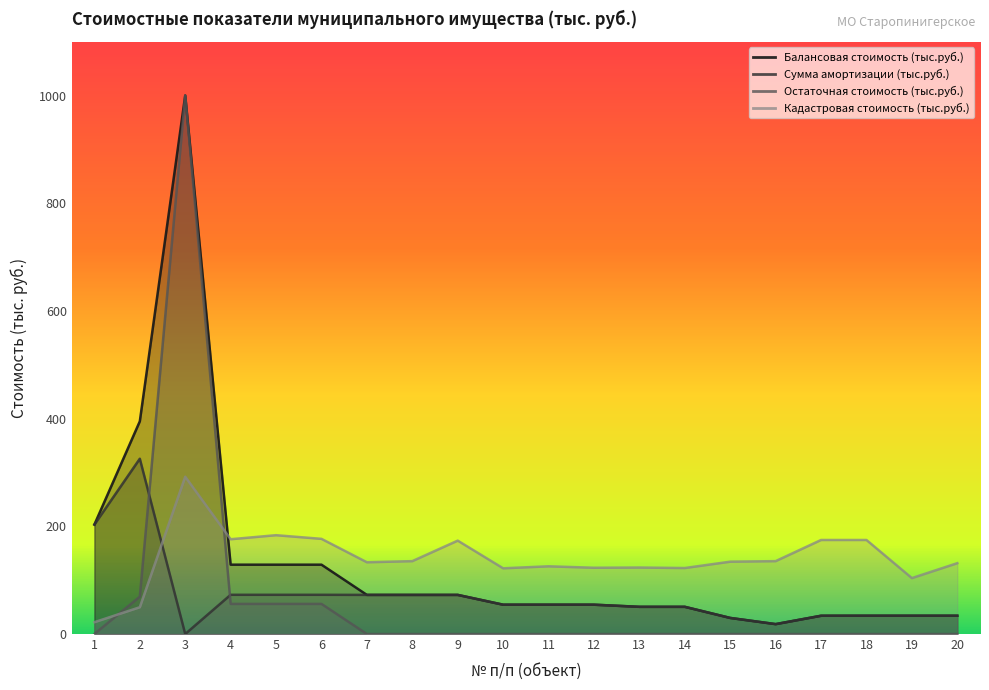

What is the difference between the maximum and minimum values in the Сумма амортизации (тыс.руб.) series?

325.6